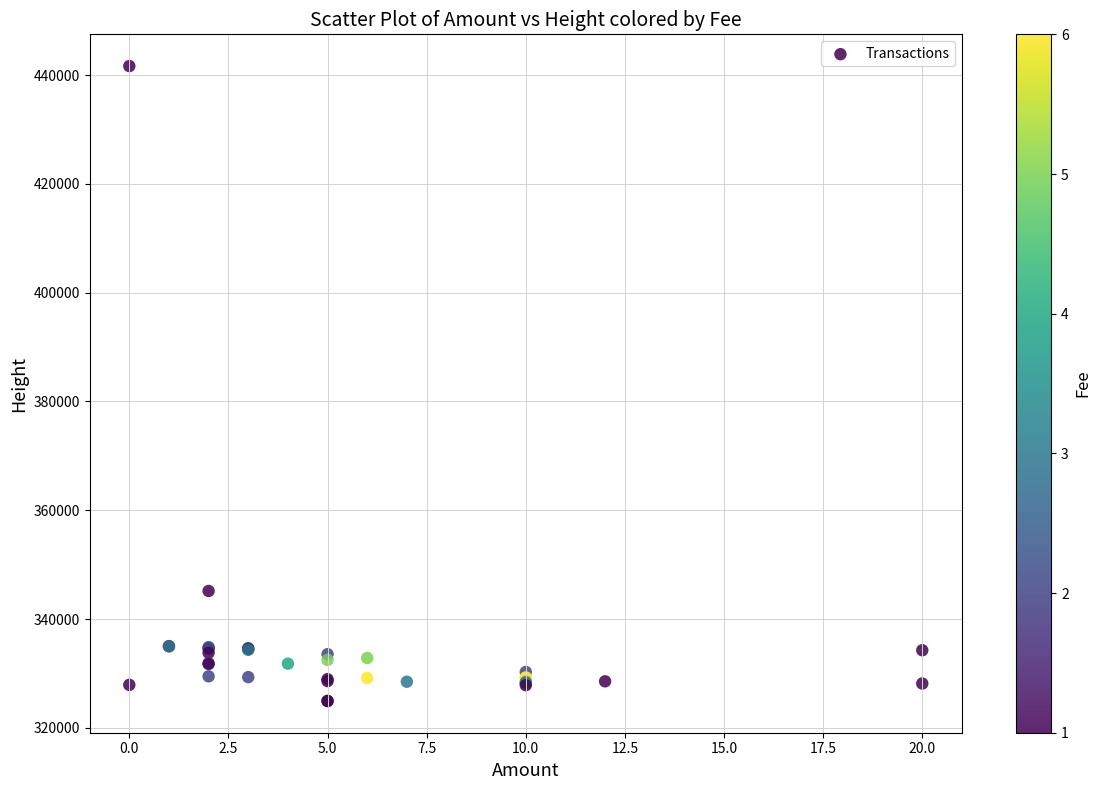

What Y value in the scatter plot is closest to 383301?

345173